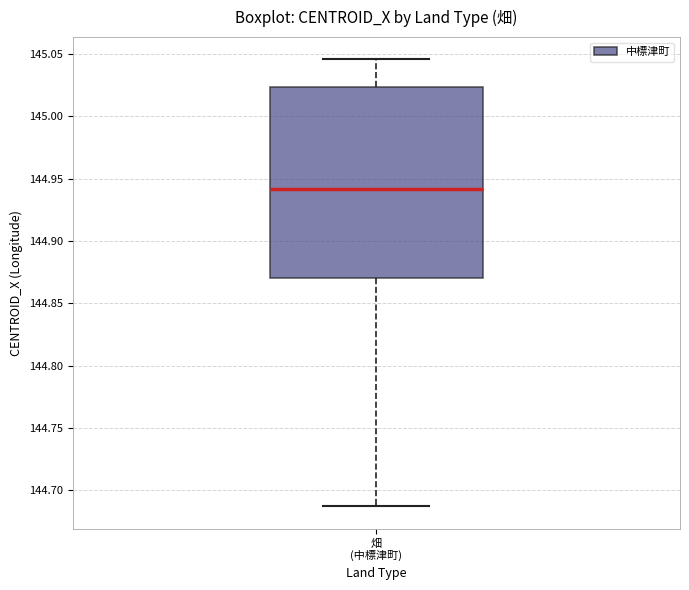

Read this box plot against the y-axis: the position of the median line, the range covered by the box, and the ends of both whiskers. The values are not printed on the chart, so give them approximately, as read against the axis.

median 144.940, box 144.870 to 145.025, whiskers 144.685 to 145.045